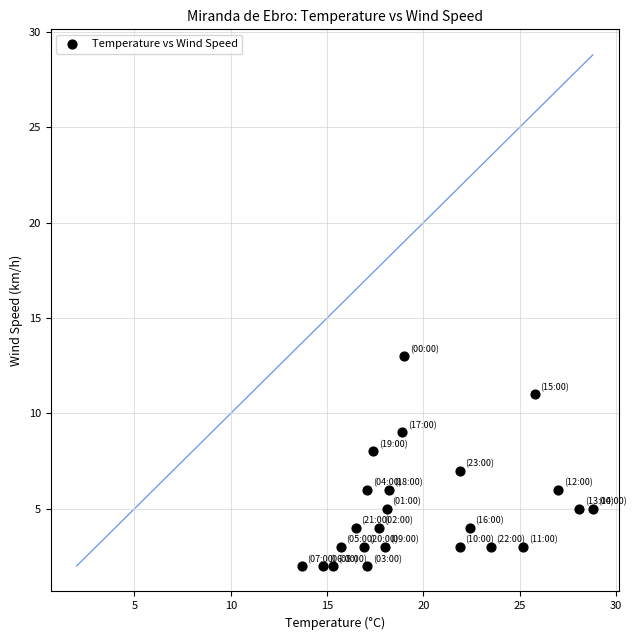

What is the range of Y values (max minus min)?

11